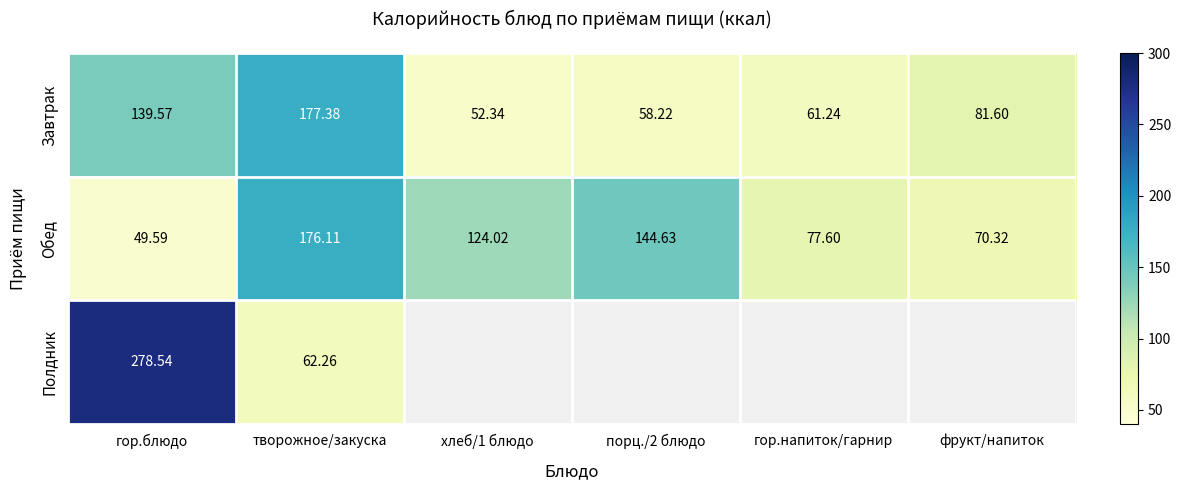

What is the difference between the highest and lowest values at гор.блюдо?

229.0